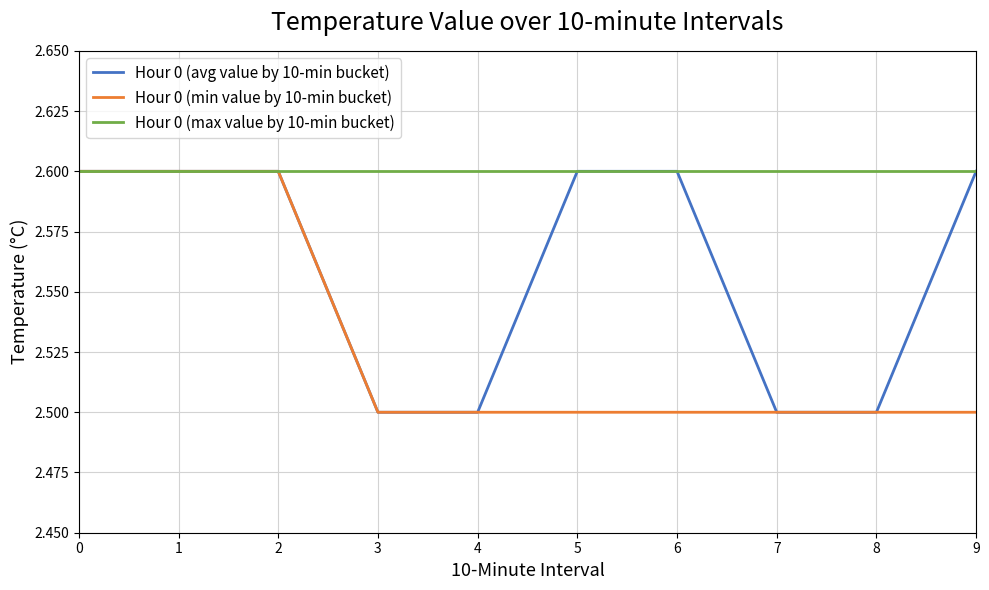

Reading right to left, transcribe all the data shown in this chart.

Hour 0 (avg value by 10-min bucket): 9=2.6	8=2.5	7=2.5	6=2.6	5=2.6	4=2.5	3=2.5	2=2.6	1=2.6	0=2.6
Hour 0 (min value by 10-min bucket): 9=2.5	8=2.5	7=2.5	6=2.5	5=2.5	4=2.5	3=2.5	2=2.6	1=2.6	0=2.6
Hour 0 (max value by 10-min bucket): 9=2.6	8=2.6	7=2.6	6=2.6	5=2.6	4=2.6	3=2.6	2=2.6	1=2.6	0=2.6